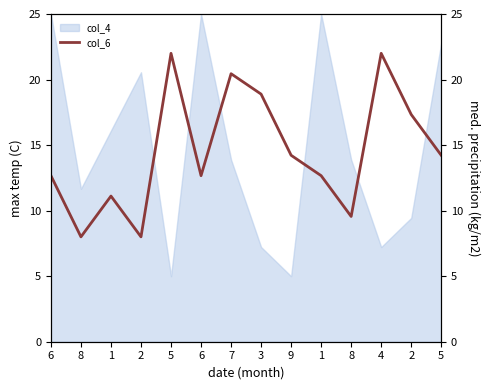

How many lines are shown in the chart?

1